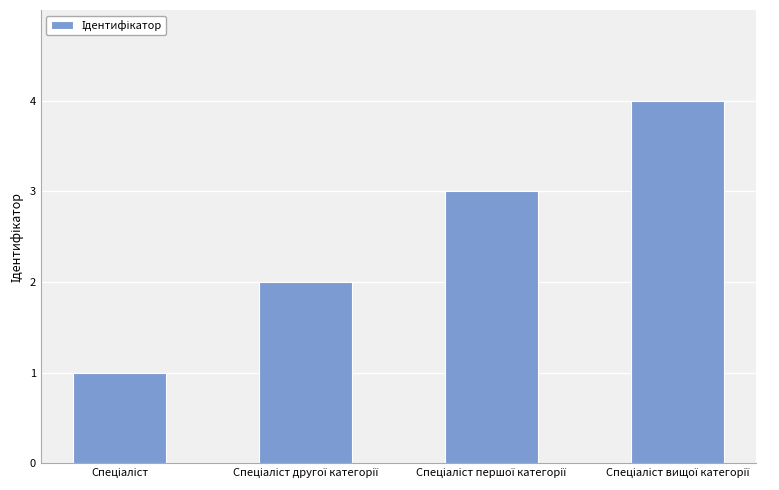

What is the difference between the maximum and minimum values?

3